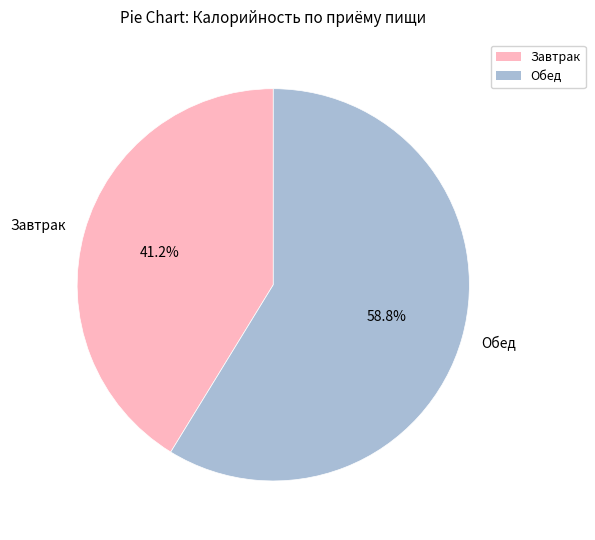

To the nearest percent, what is the average slice percentage?

50%